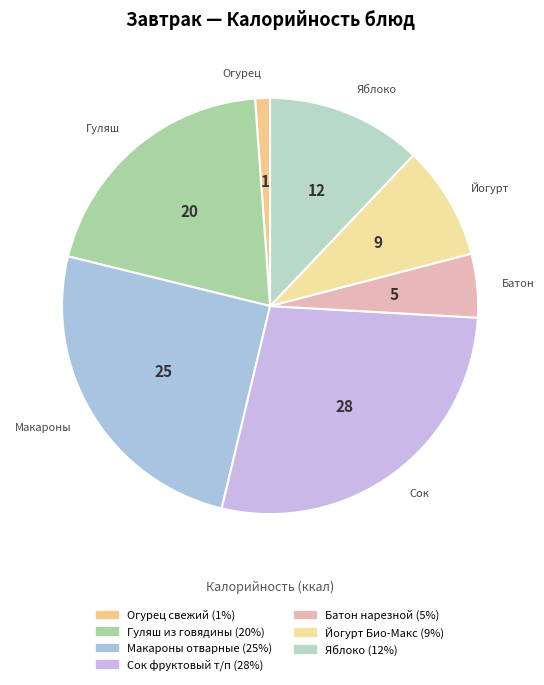

Rank the categories by value from lowest to highest.

Огурец свежий, Батон нарезной, Йогурт Био-Макс, Яблоко, Гуляш из говядины, Макароны отварные, Сок фруктовый т/п